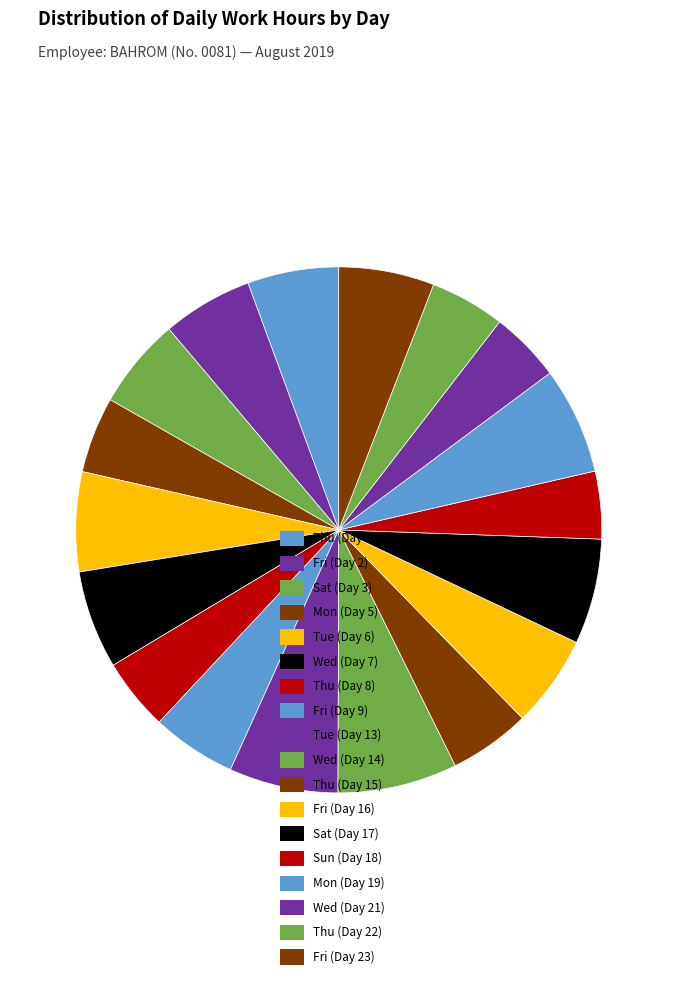

Rank the categories by value from highest to lowest.

Wed (Day 14), Tue (Day 13), Mon (Day 19), Sat (Day 17), Tue (Day 6), Wed (Day 7), Fri (Day 23), Fri (Day 16), Thu (Day 1), Sat (Day 3), Fri (Day 2), Fri (Day 9), Thu (Day 15), Mon (Day 5), Thu (Day 22), Thu (Day 8), Wed (Day 21), Sun (Day 18)